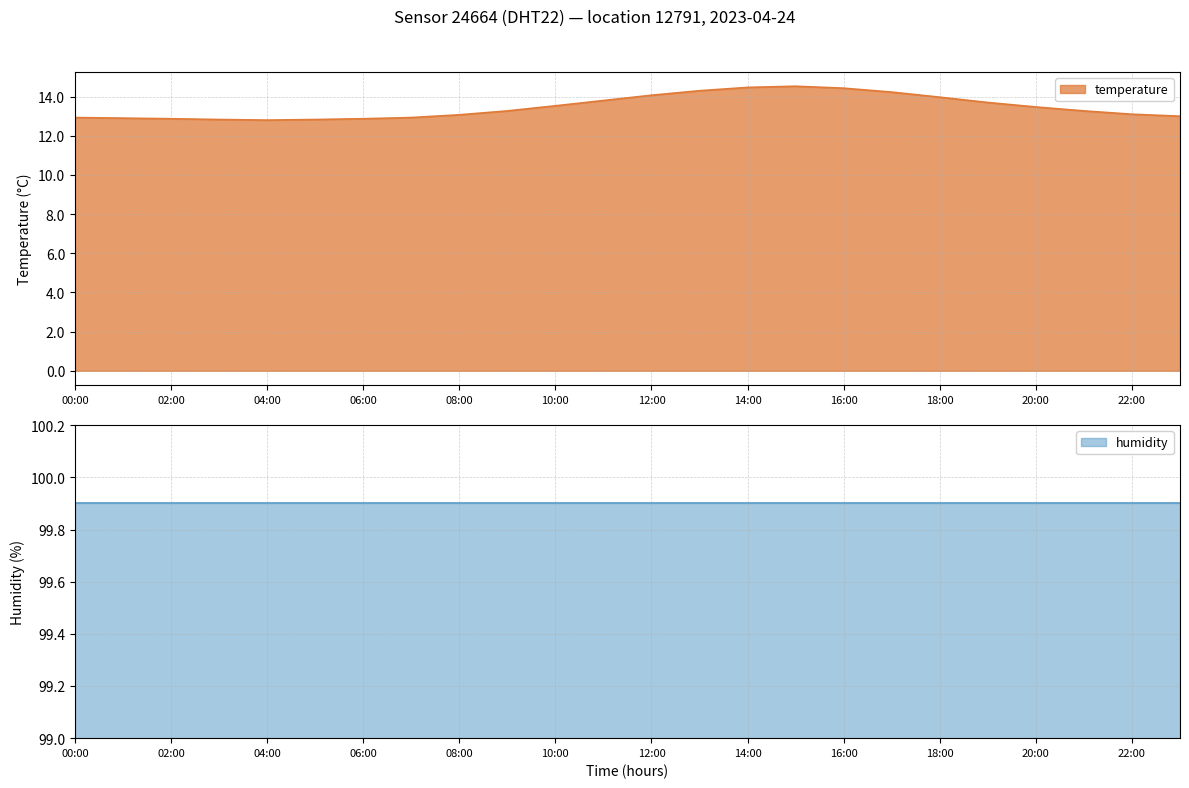

Does the chart display data point markers on the line(s)?

No